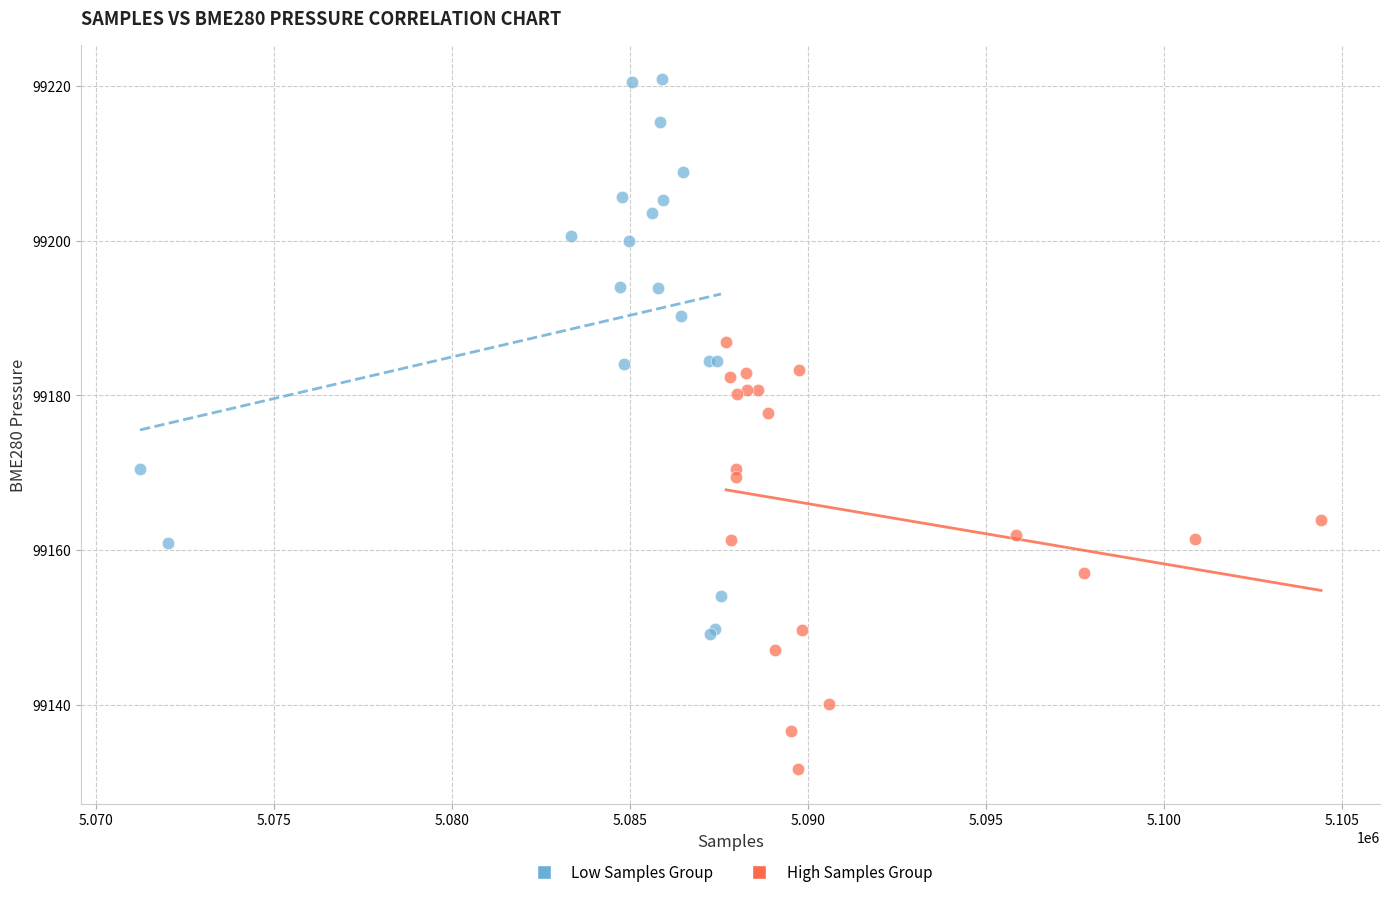

Which series reaches the maximum Y coordinate?

Low Samples Group